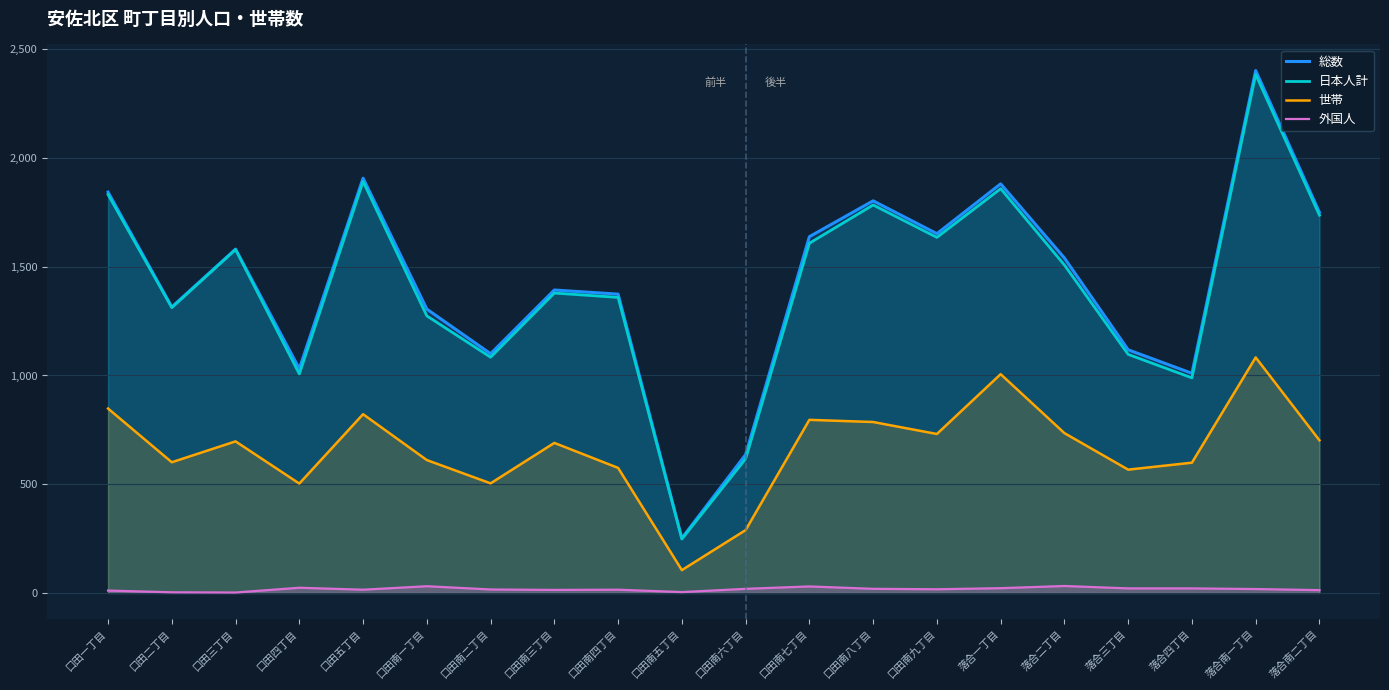

What is the difference between the 世帯 values at 口田二丁目 and 口田一丁目?

247